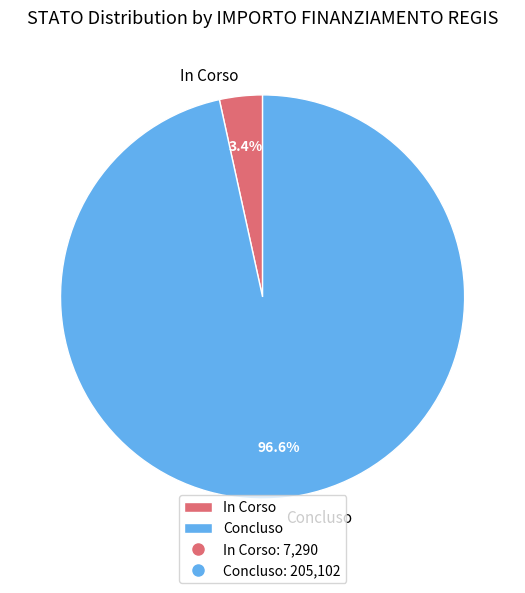

Which has a higher value, In Corso or Concluso?

Concluso